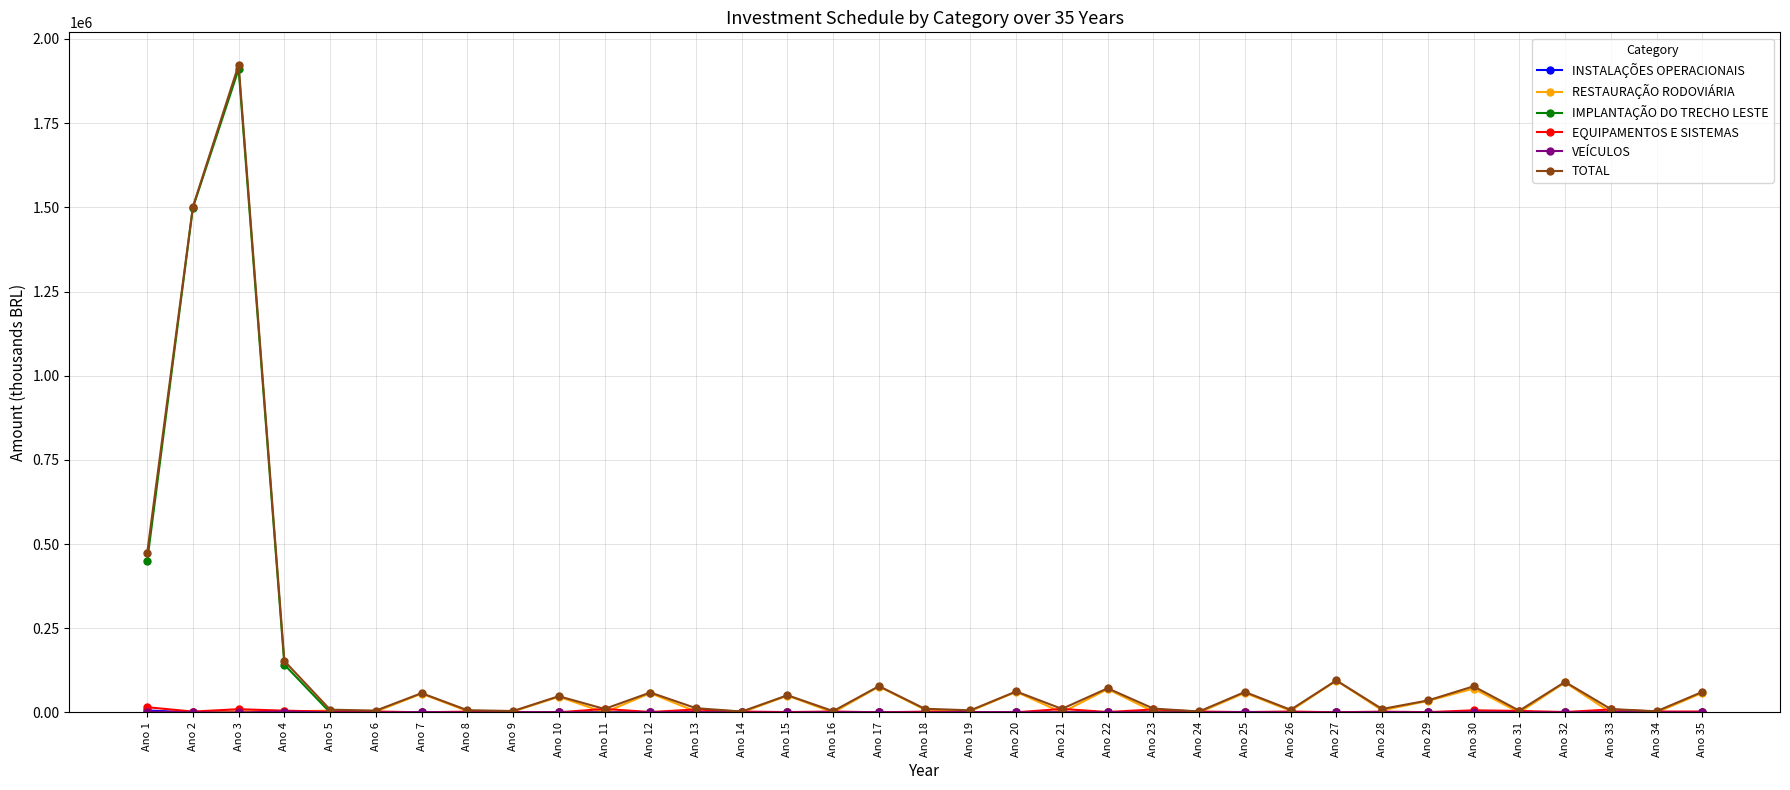

At which category is the sum across all series the highest?

Ano 3